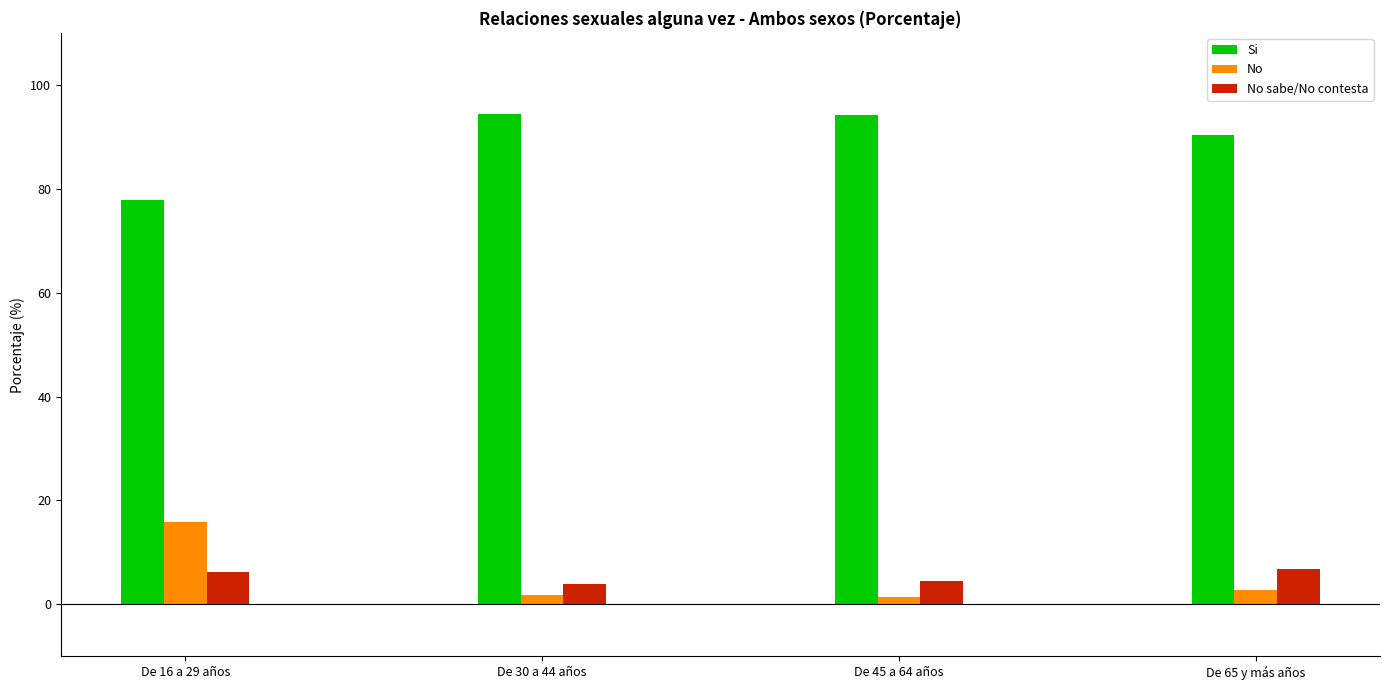

What is the value of the No bar at the 2nd from the left?

1.8